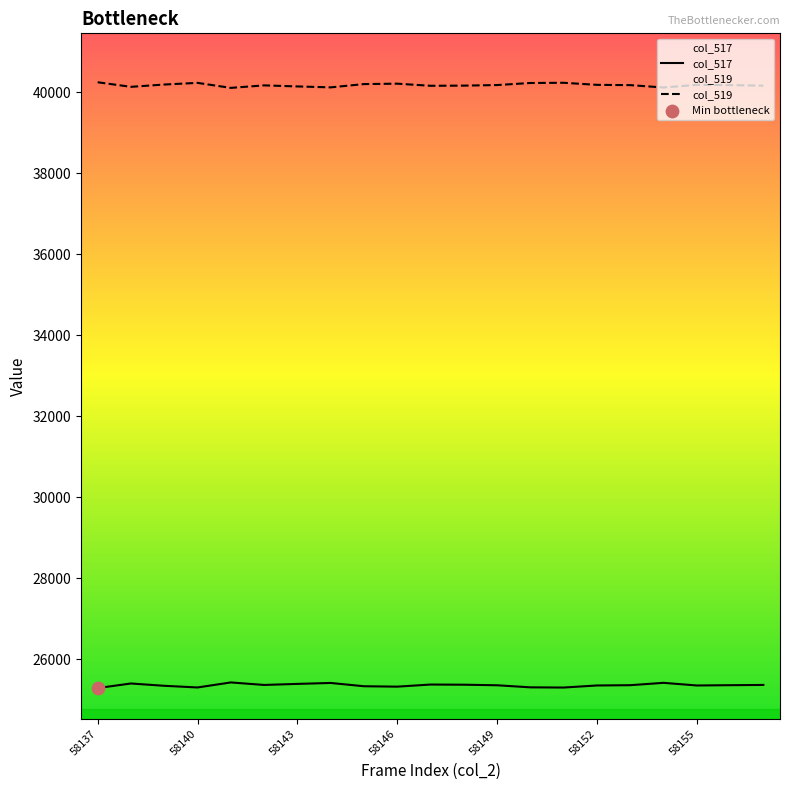

What are all the series names shown in the legend?

col_517, col_519